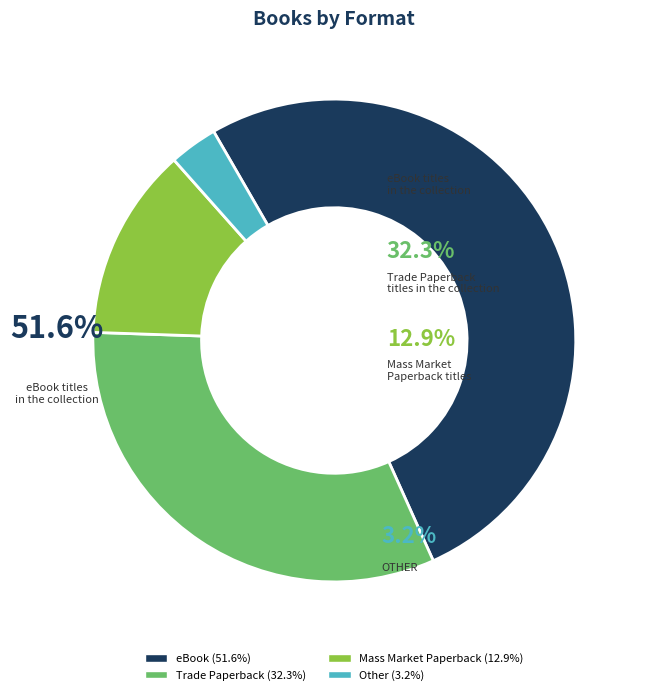

Is eBook the majority of the pie?

Yes